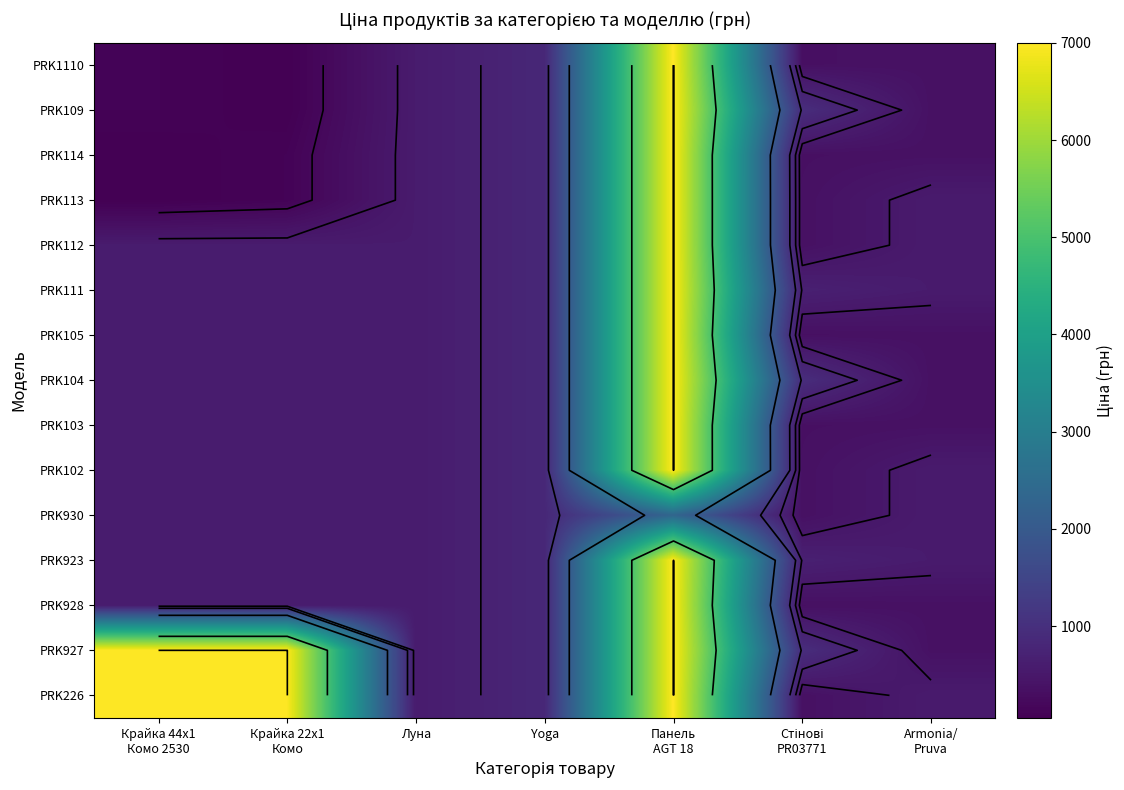

List the series in order of their peak value, highest first.

PRK1110, PRK109, PRK114, PRK113, PRK112, PRK111, PRK105, PRK104, PRK103, PRK102, PRK923, PRK928, PRK927, PRK226, PRK930